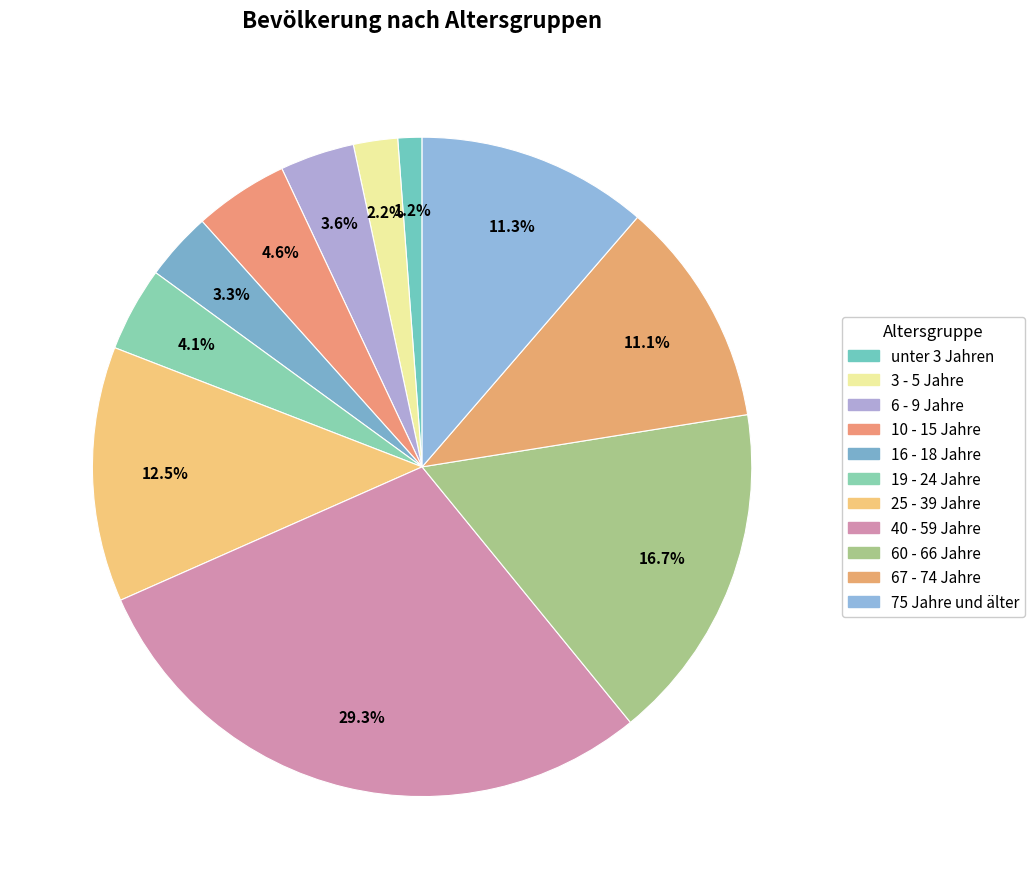

Count the number of slices in the pie.

11